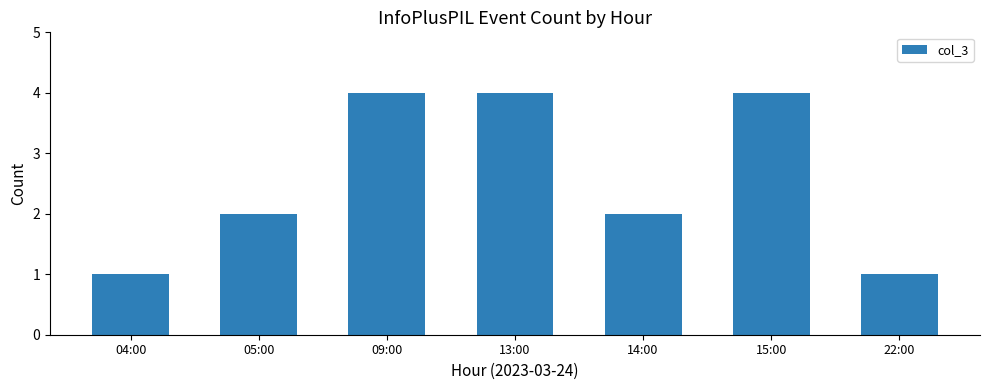

Are the bars grouped side by side (vs. stacked)?

No